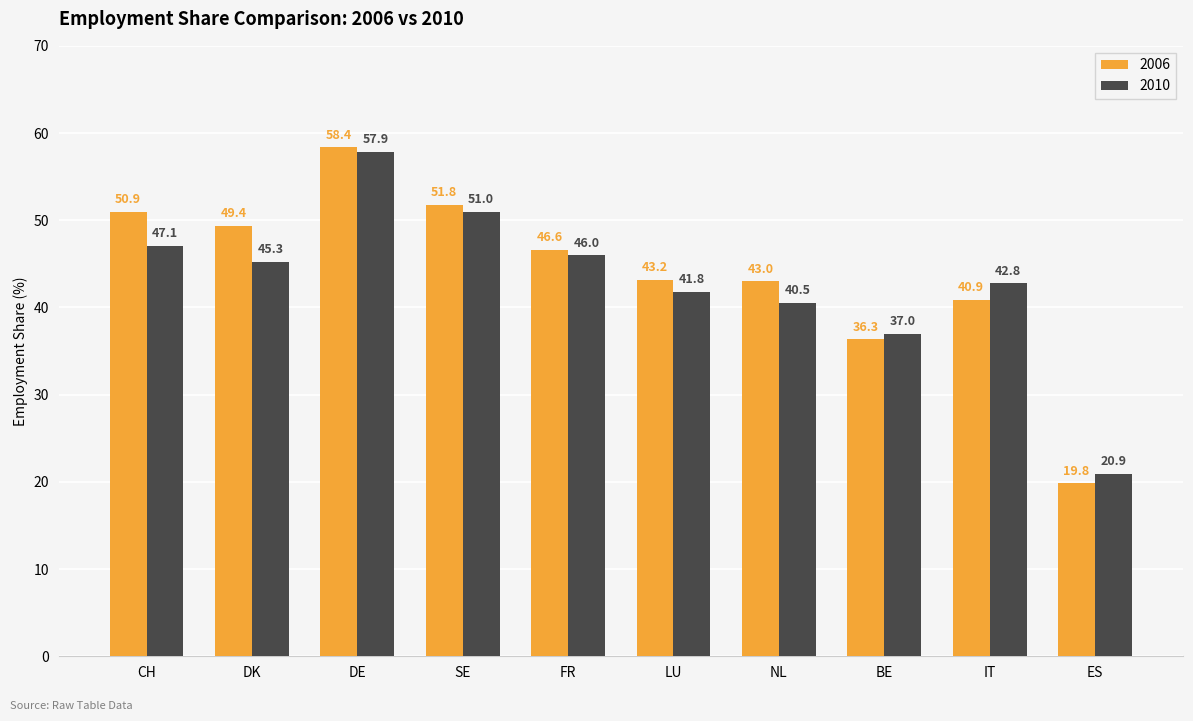

Reading left to right, list all the values displayed in this chart.

2006: 50.9	49.4	58.4	51.8	46.6	43.2	43.0	36.3	40.9	19.8
2010: 47.1	45.3	57.9	51.0	46.0	41.8	40.5	37.0	42.8	20.9